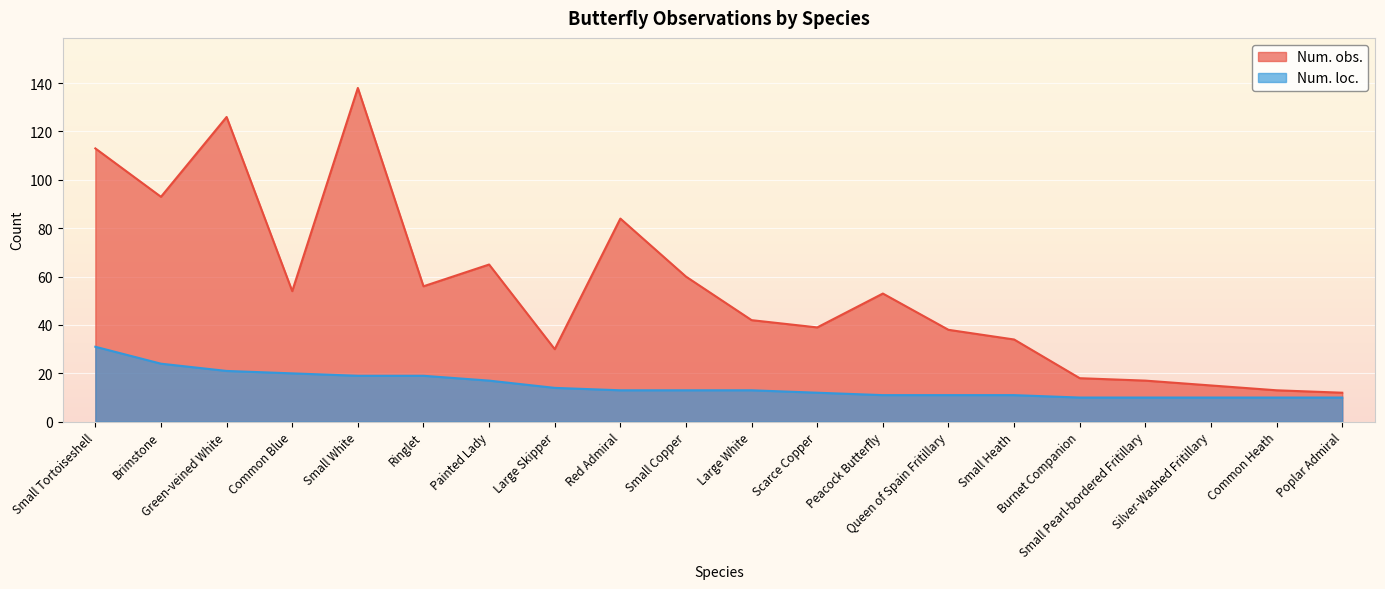

What is the sum of all Num. loc. values?

299